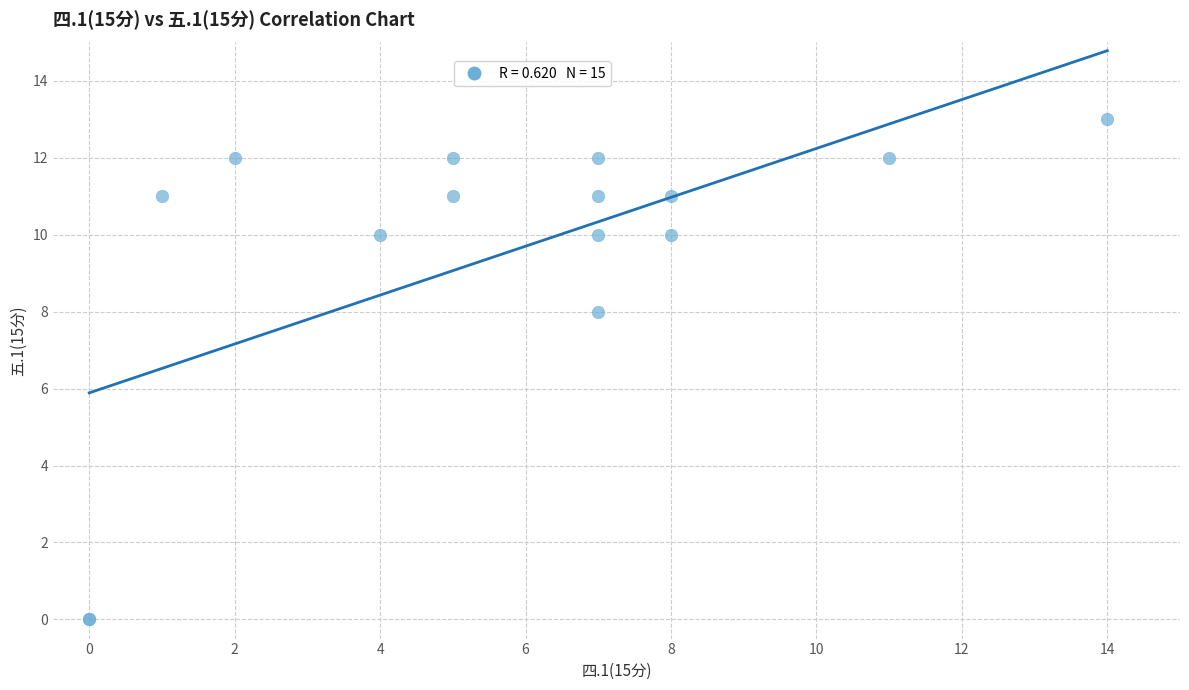

What Y value in the scatter plot is closest to 6?

8